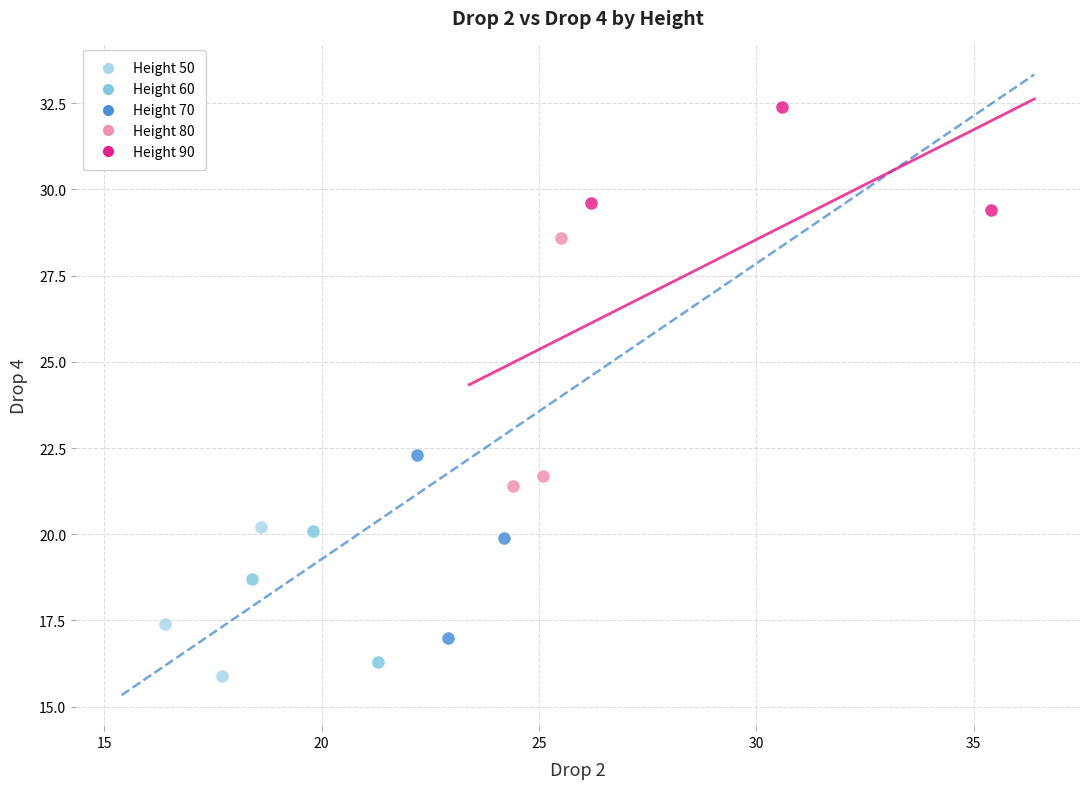

What are all the series names shown in the legend?

Height 50, Height 60, Height 70, Height 80, Height 90